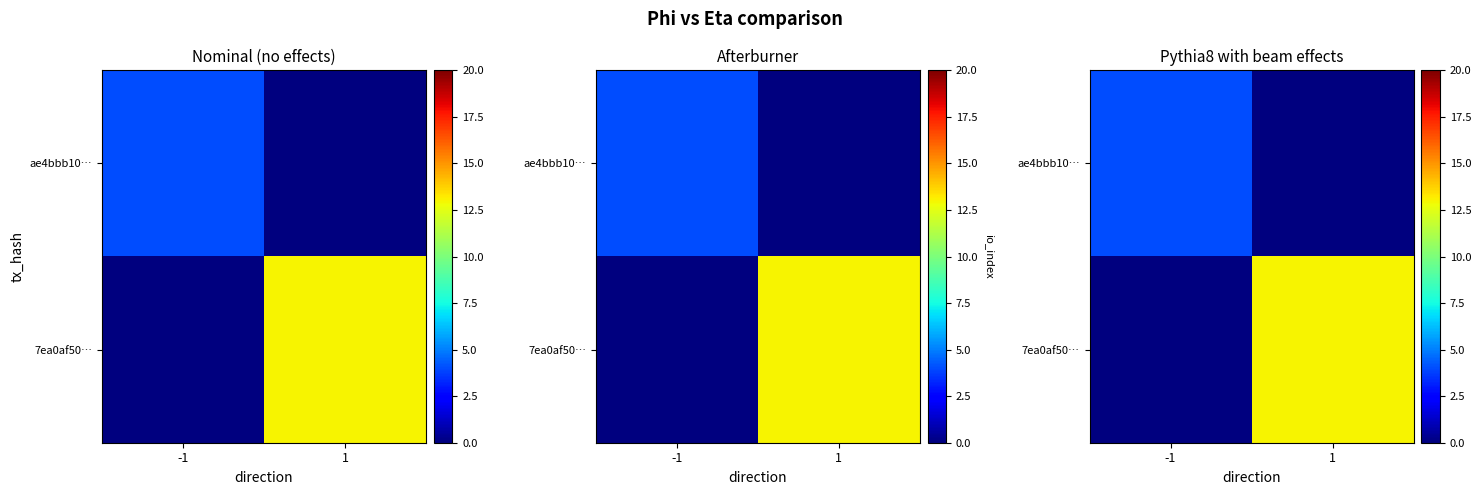

What is the difference between the 7ea0af50… values at 1 and -1?

13